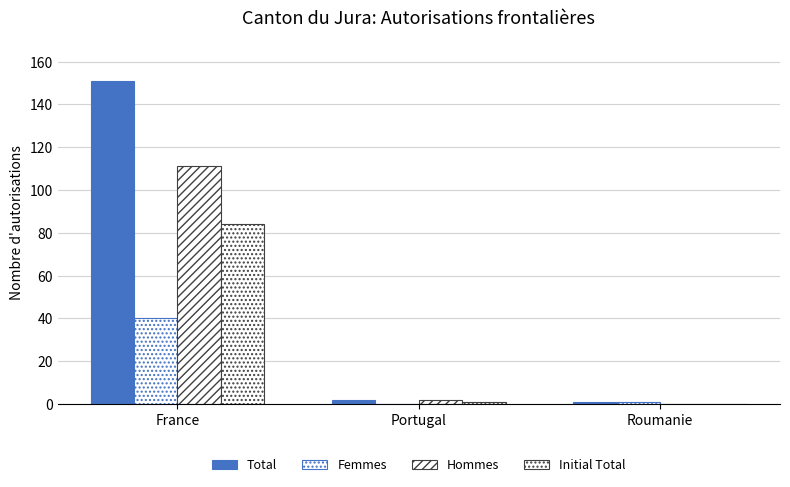

How many values in Hommes are above zero?

2